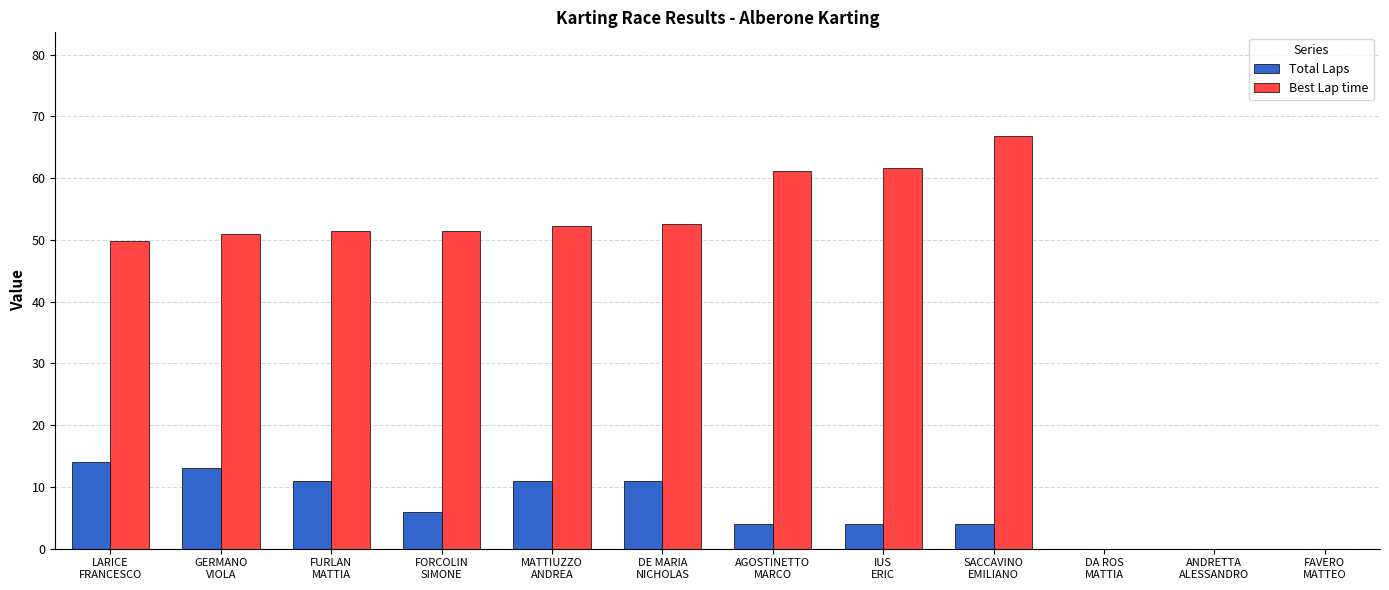

What is the maximum value shown in the chart?

66.9